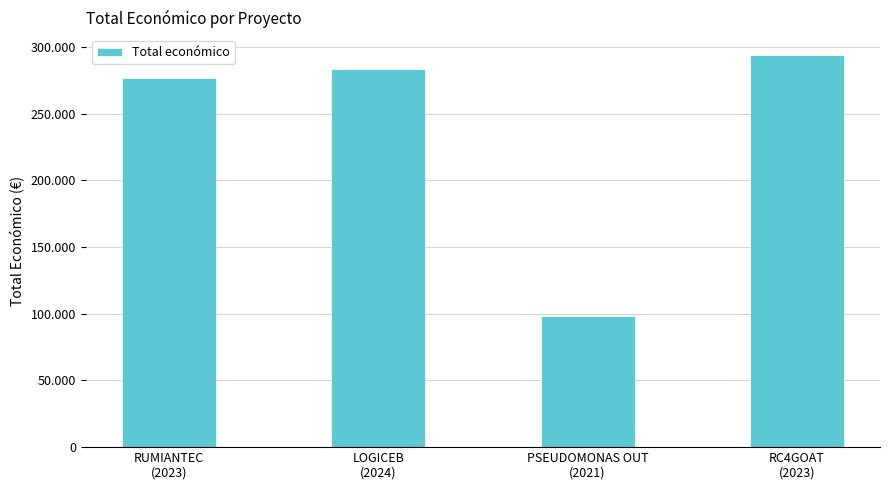

What is the change in value from RUMIANTEC
(2023) to PSEUDOMONAS OUT
(2021)?

-178175